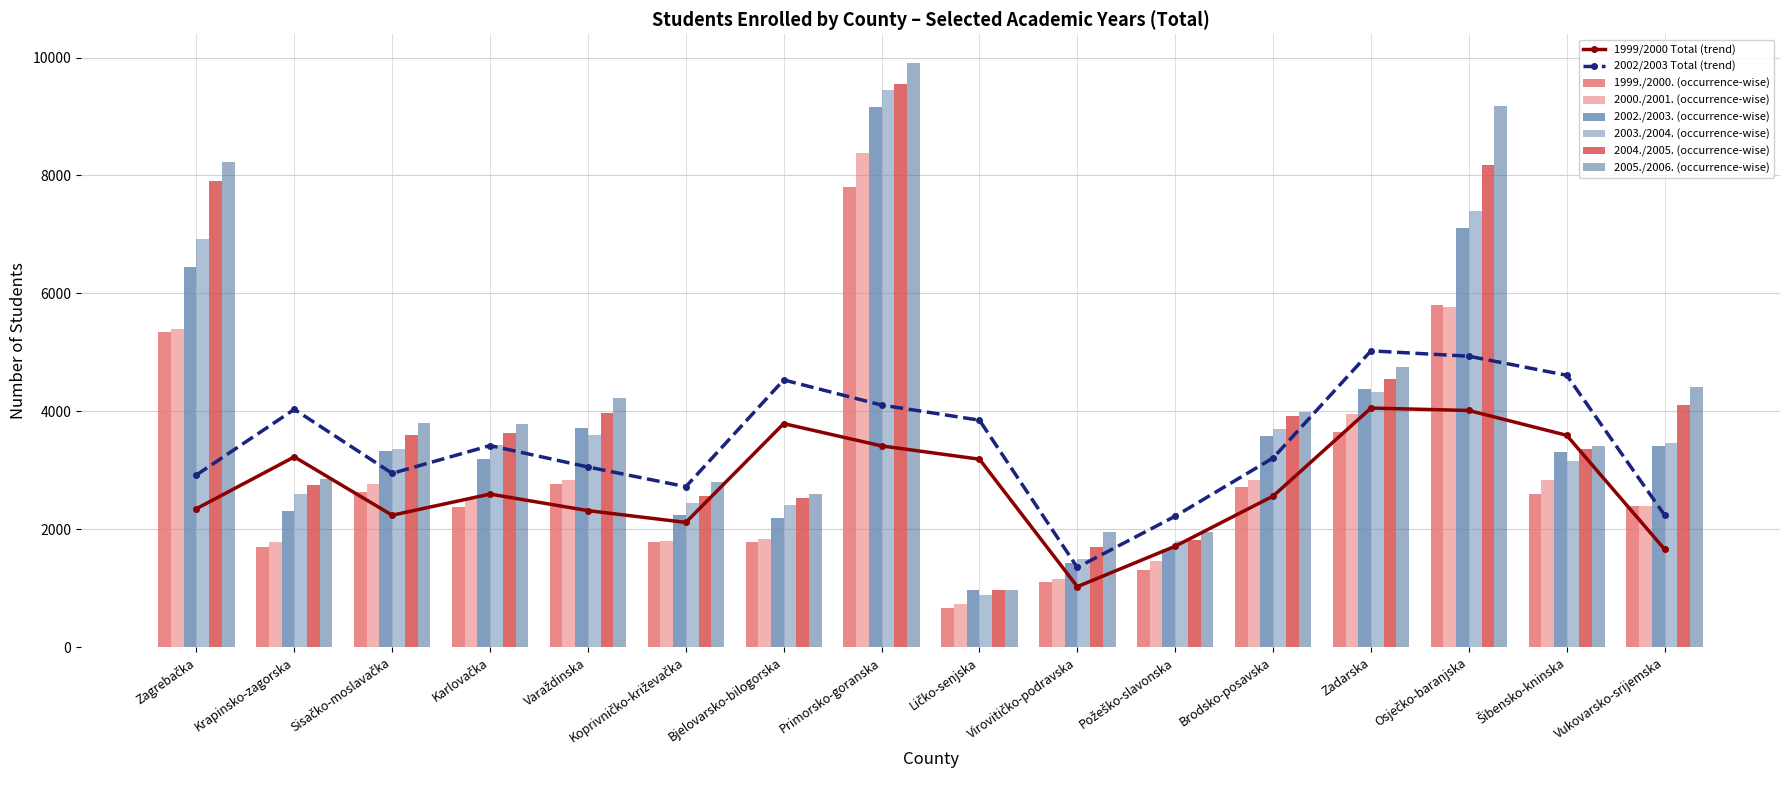

Which series has the largest total across all categories?

2005./2006. (occurrence-wise)